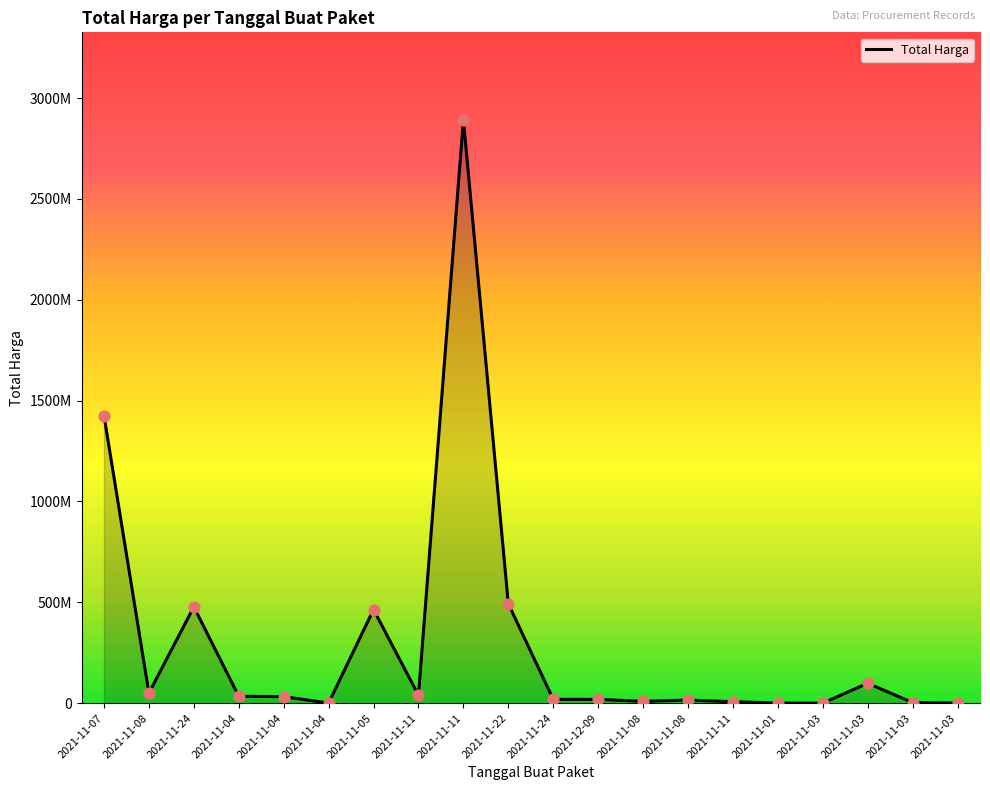

Approximately how many times larger is the value at 2021-11-04 compared to 2021-11-24?

1.7